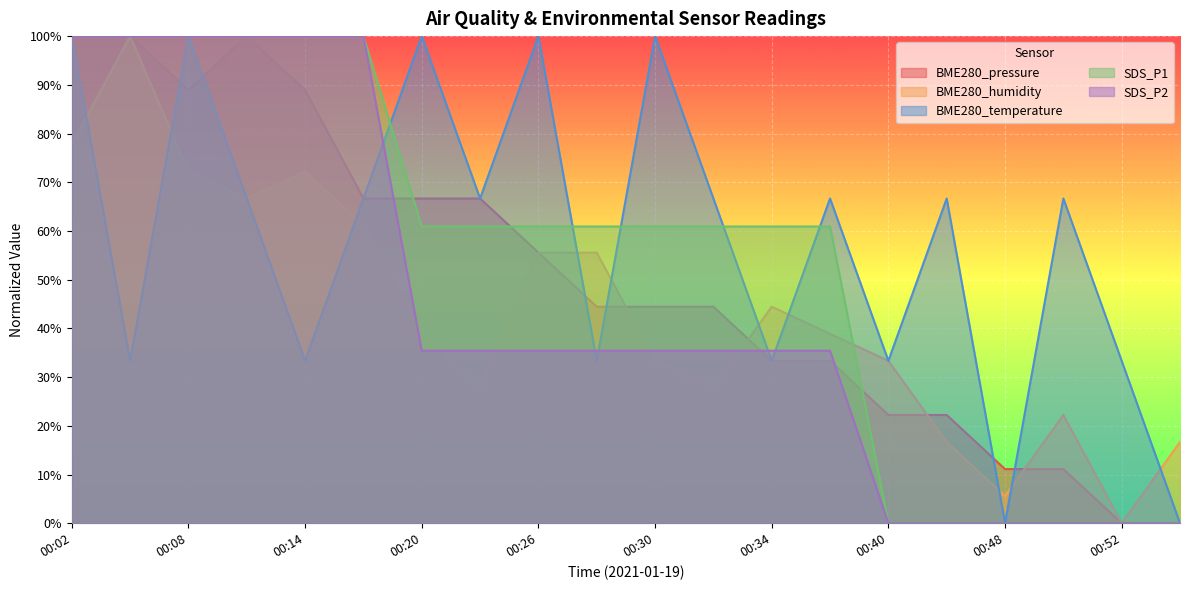

Count the SDS_P1 values in the range 0 to 100.

20